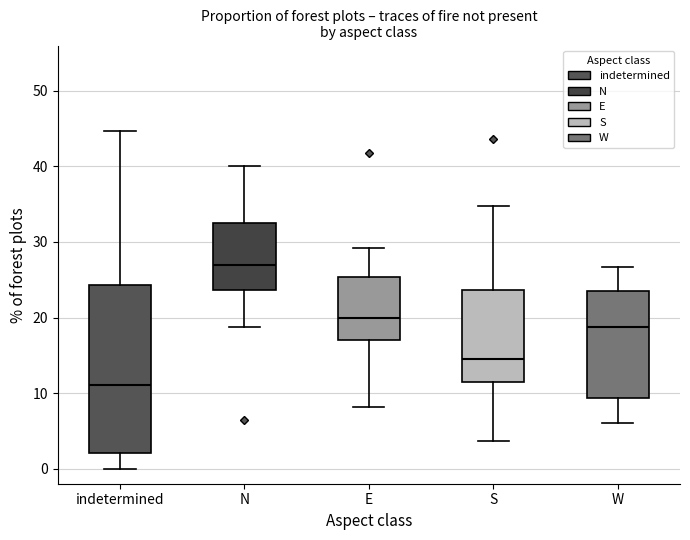

Reading left to right, read every box against the y-axis: the position of its median line, the range the box covers, and the ends of its whiskers. The values are not printed on the chart, so give them approximately, as read against the axis.

indetermined: median 11, box 2 to 24, whiskers 0 to 45
N: median 27, box 24 to 33, whiskers 19 to 40
E: median 20, box 17 to 25, whiskers 8 to 29
S: median 15, box 11 to 24, whiskers 4 to 35
W: median 19, box 9 to 24, whiskers 6 to 27